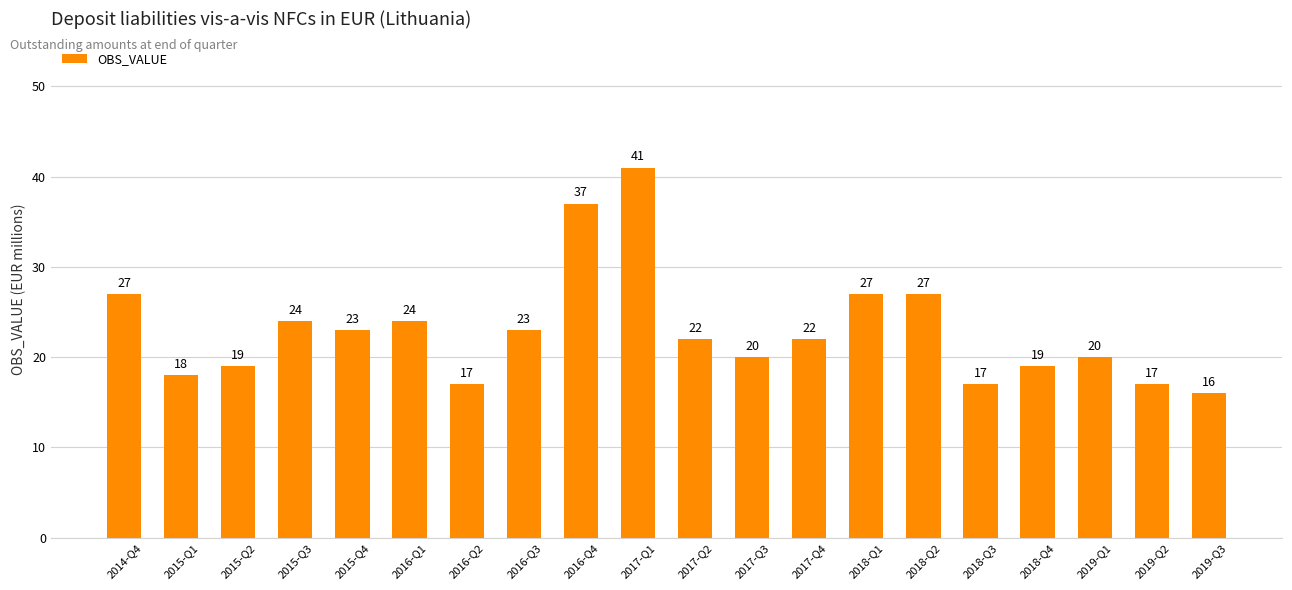

How many categories are shown in the chart?

20